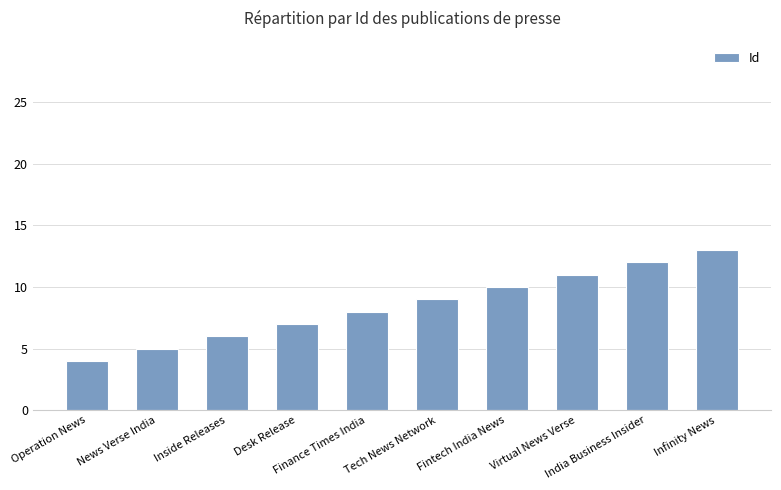

How many categories are shown in the chart?

10